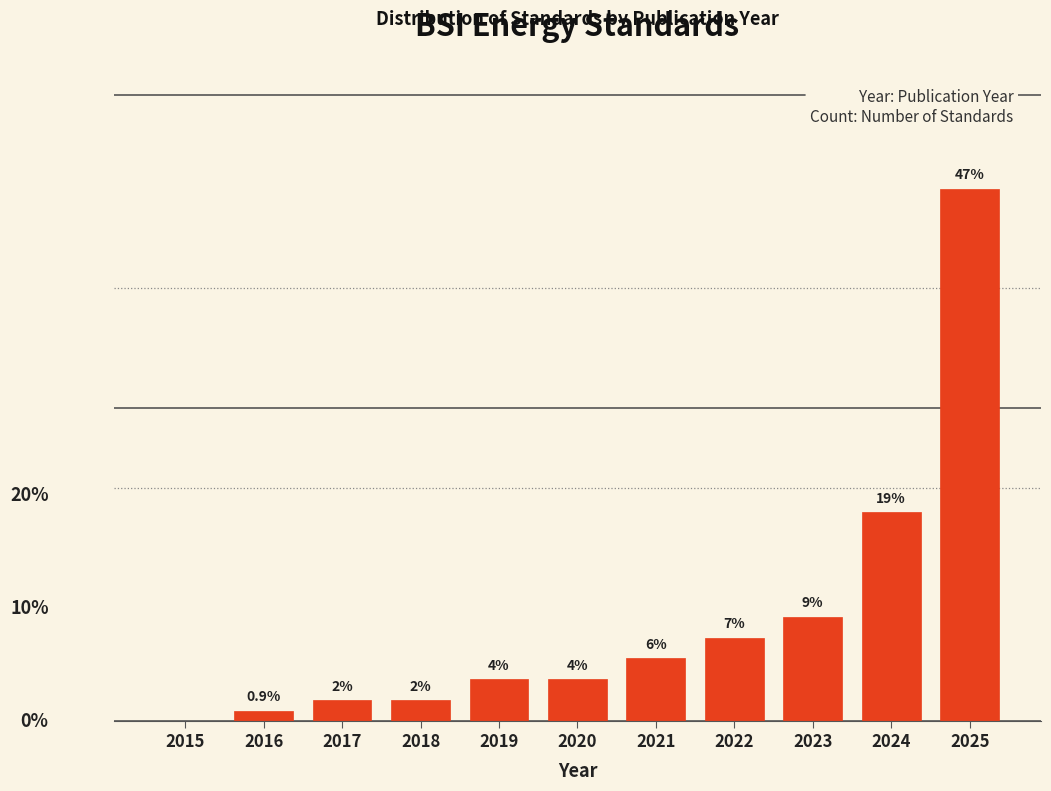

Are the bars horizontal?

No